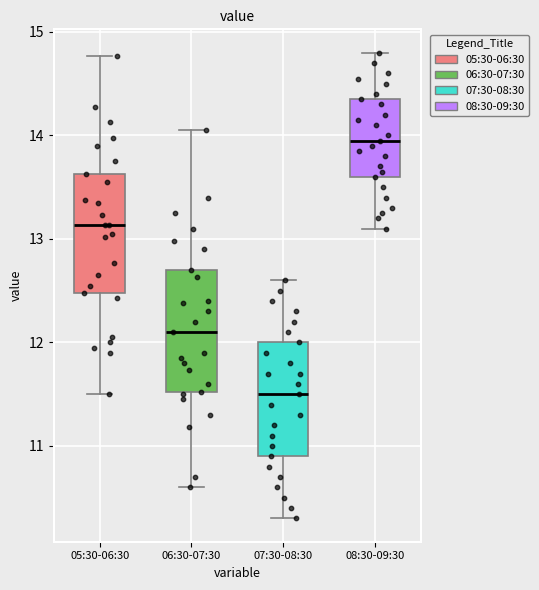

Reading left to right, read every box against the y-axis: the position of its median line, the range the box covers, and the ends of its whiskers. The values are not printed on the chart, so give them approximately, as read against the axis.

05:30-06:30: median 13.1, box 12.5 to 13.6, whiskers 11.5 to 14.8
06:30-07:30: median 12.1, box 11.5 to 12.7, whiskers 10.6 to 14.1
07:30-08:30: median 11.5, box 10.9 to 12.0, whiskers 10.3 to 12.6
08:30-09:30: median 14.0, box 13.6 to 14.4, whiskers 13.1 to 14.8